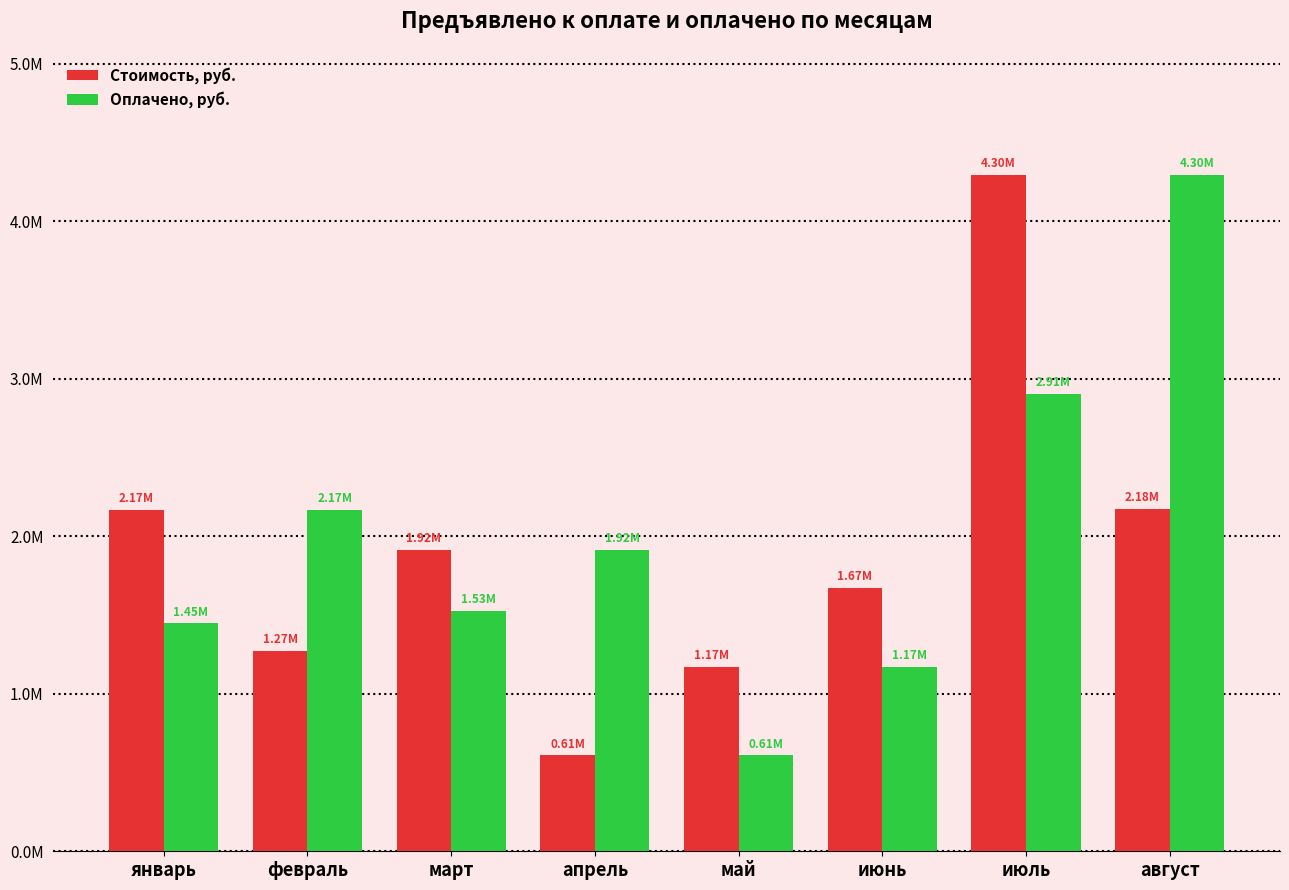

At which category is the sum across all series the highest?

июль